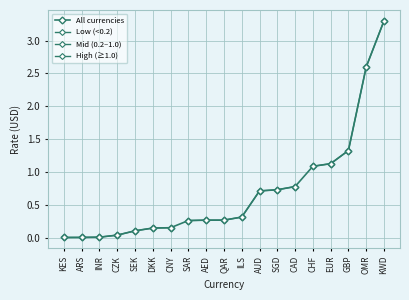

True or false: Low (<0.2) and All currencies cross at least once.

False